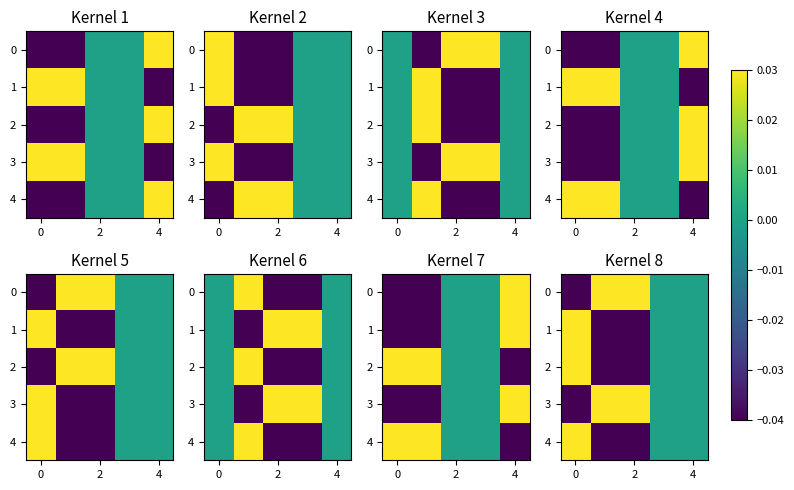

What is the difference between the highest and lowest values at 2?

0.1